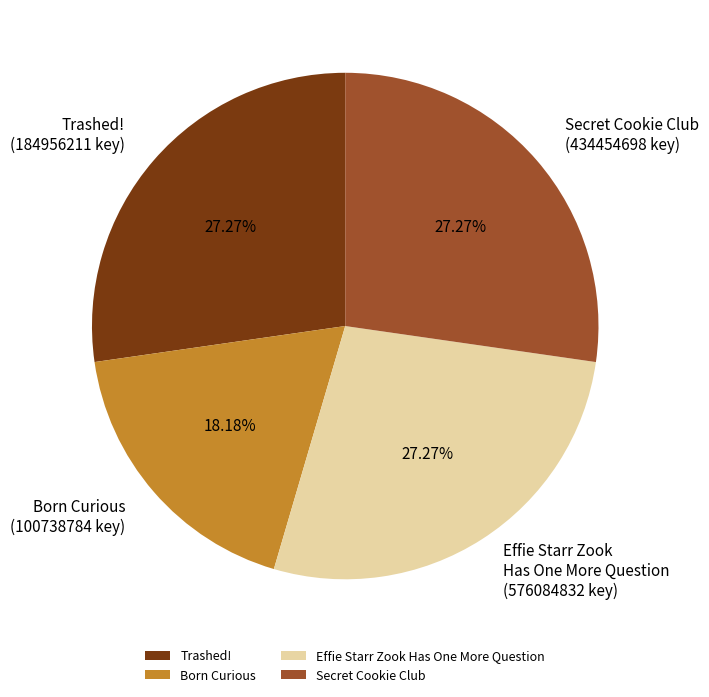

Does any single category account for the majority?

No